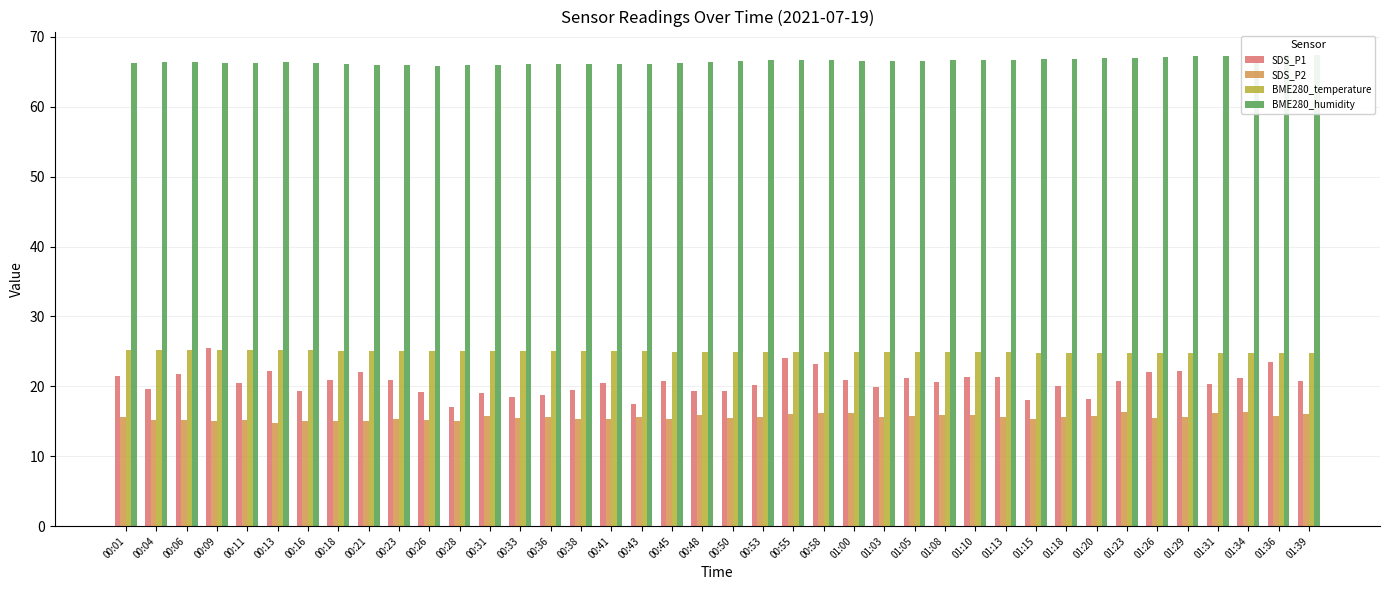

Which label corresponds to the smallest value in the chart?

00:13